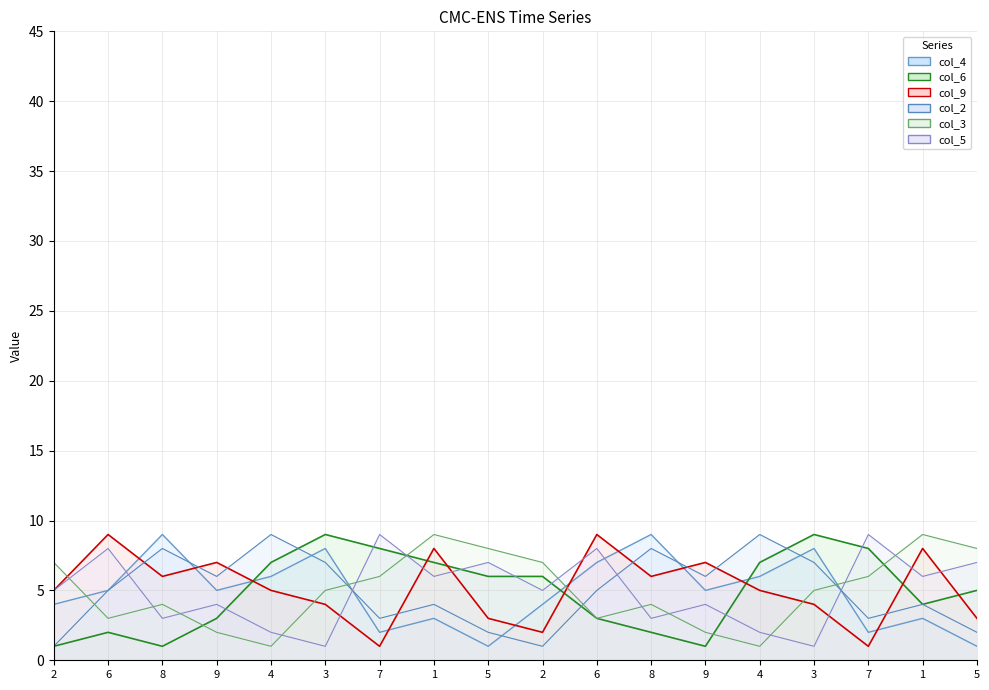

At which category is the sum across all series the highest?

1